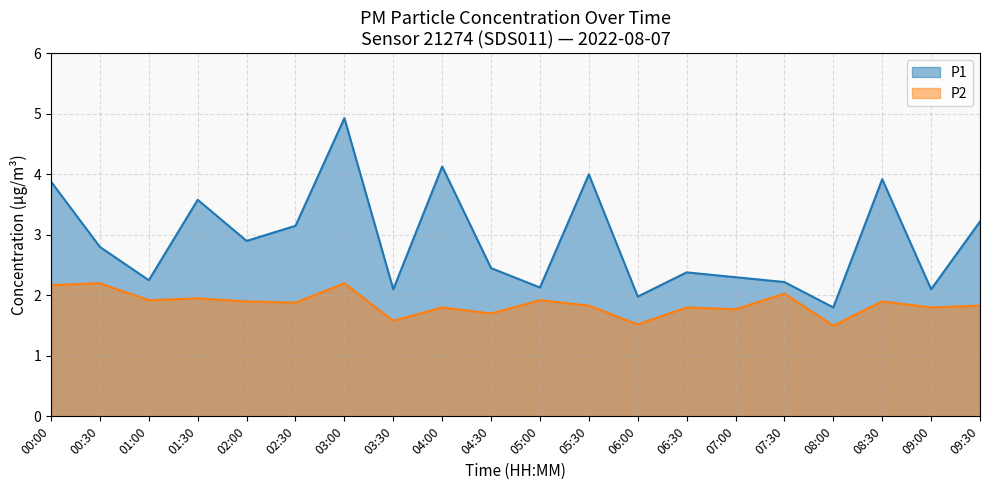

What is the minimum value shown in the chart?

1.5